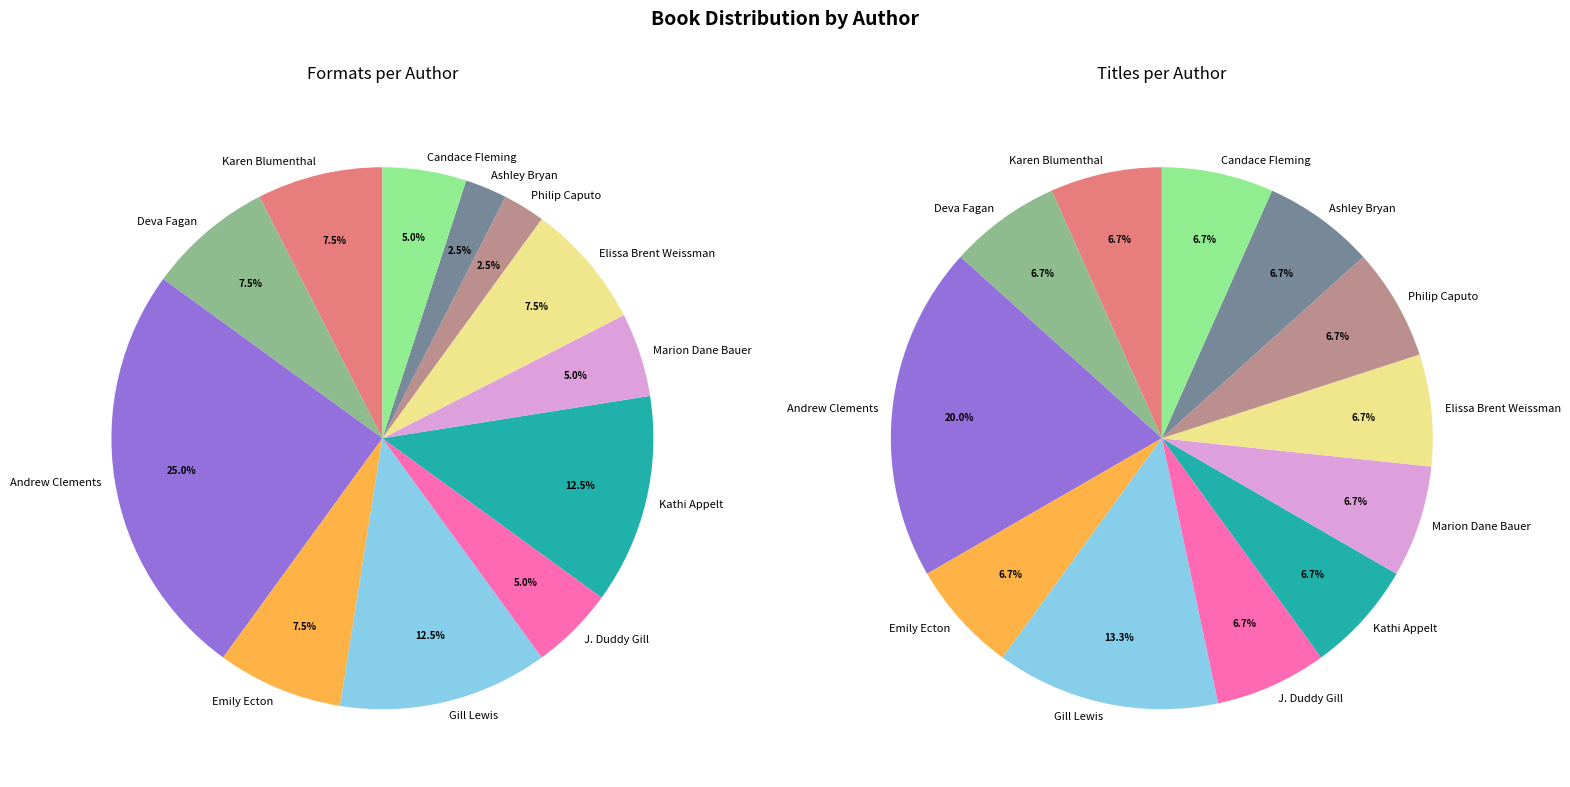

Does Karen Blumenthal account for over 50% of the chart?

No